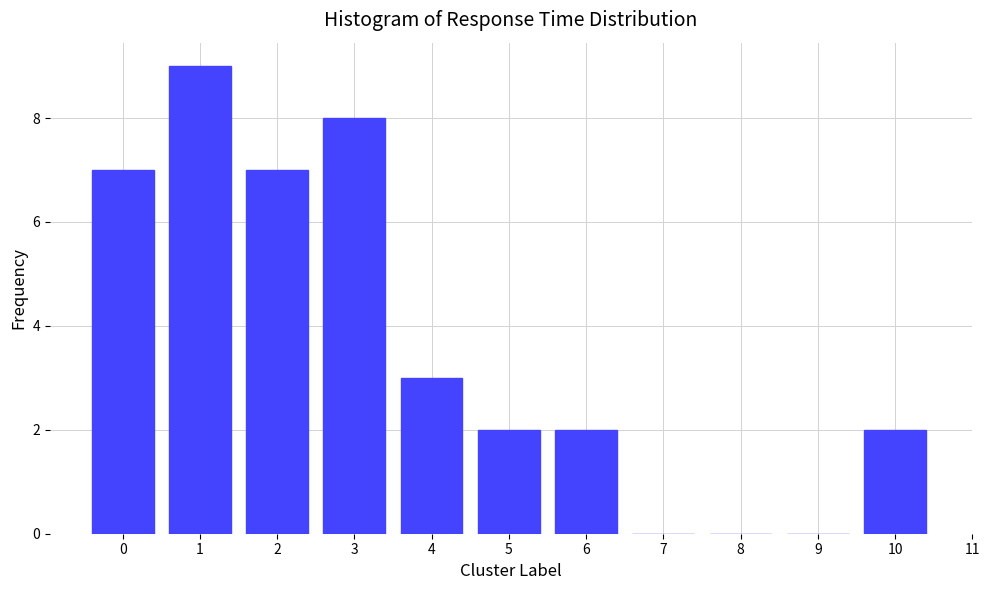

Reading right to left, transcribe all the data shown in this chart.

10=2	9=0	8=0	7=0	6=2	5=2	4=3	3=8	2=7	1=9	0=7